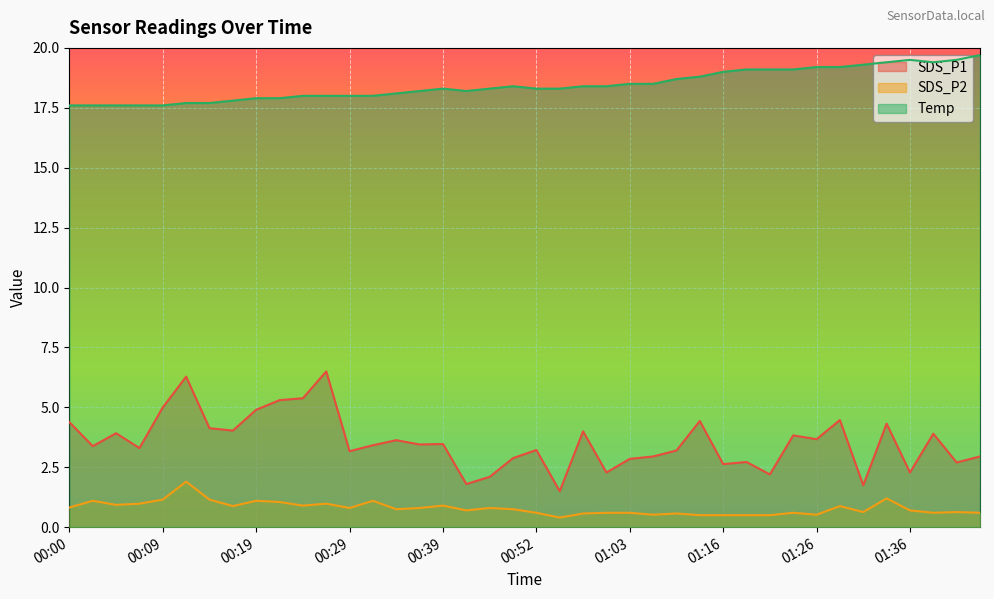

Which series has the largest range (max minus min)?

SDS_P1